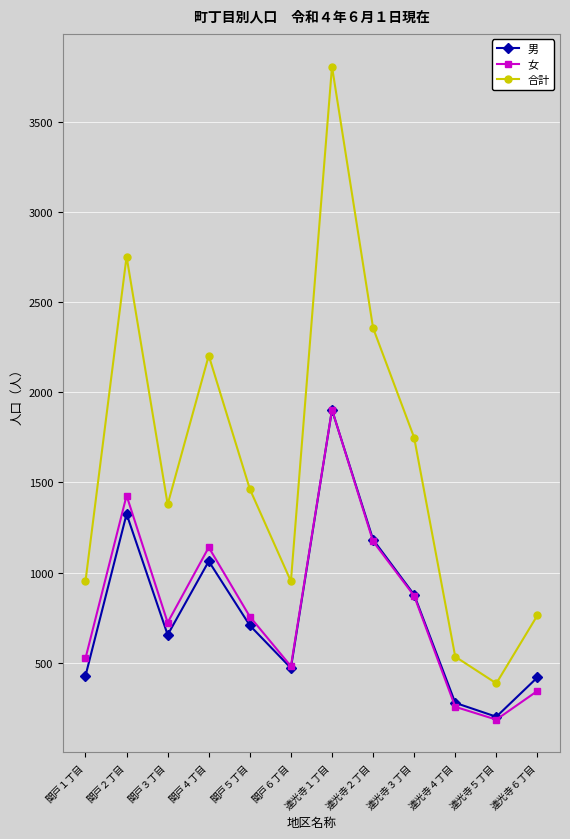

Which series has the largest range (max minus min)?

合計